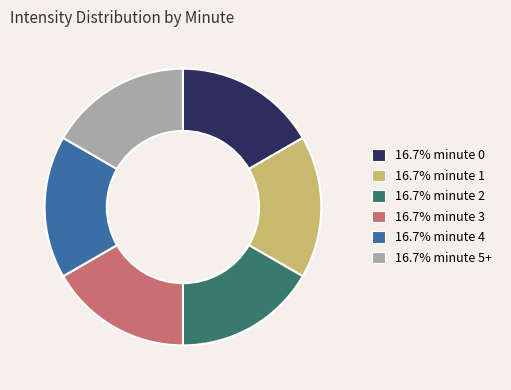

Does any single category account for the majority?

No